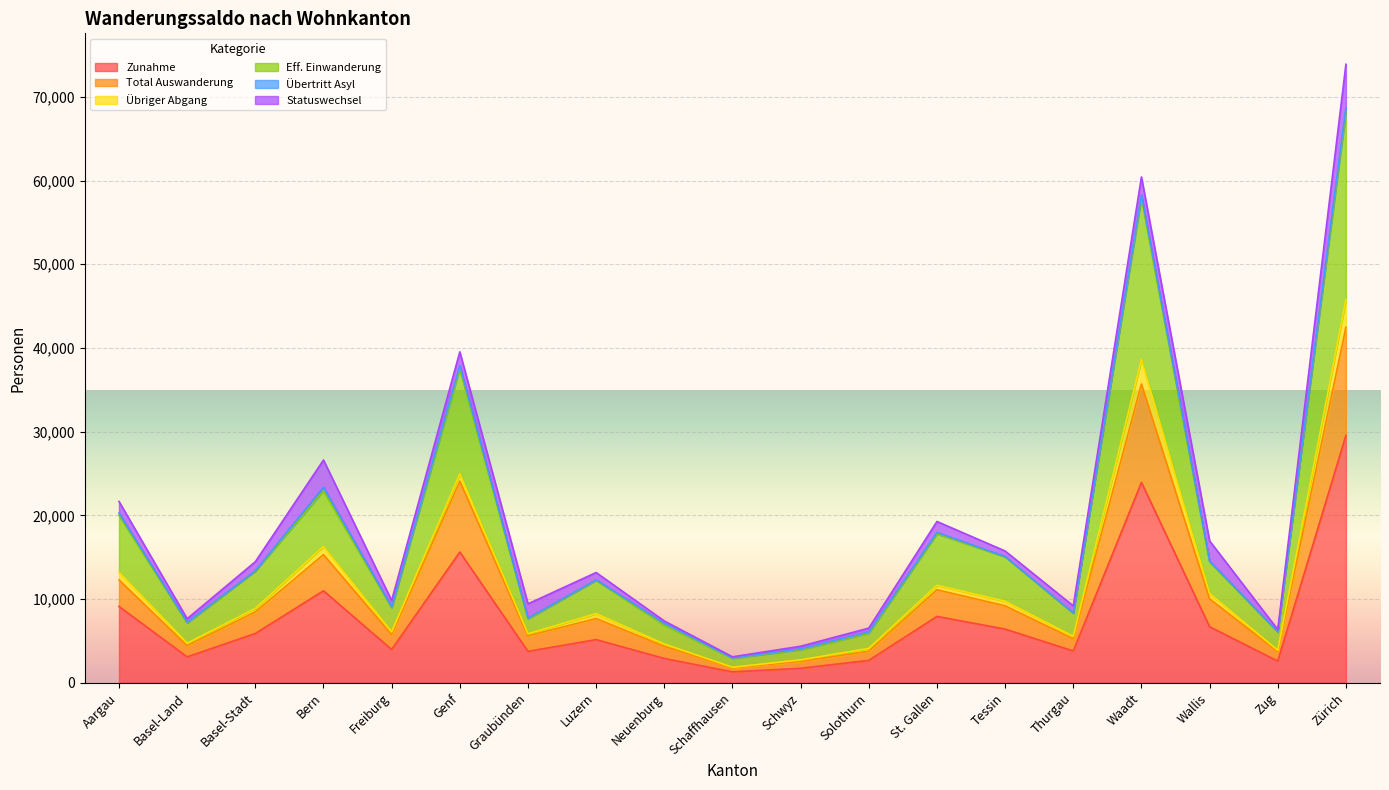

At which category is the sum across all series the highest?

Zürich